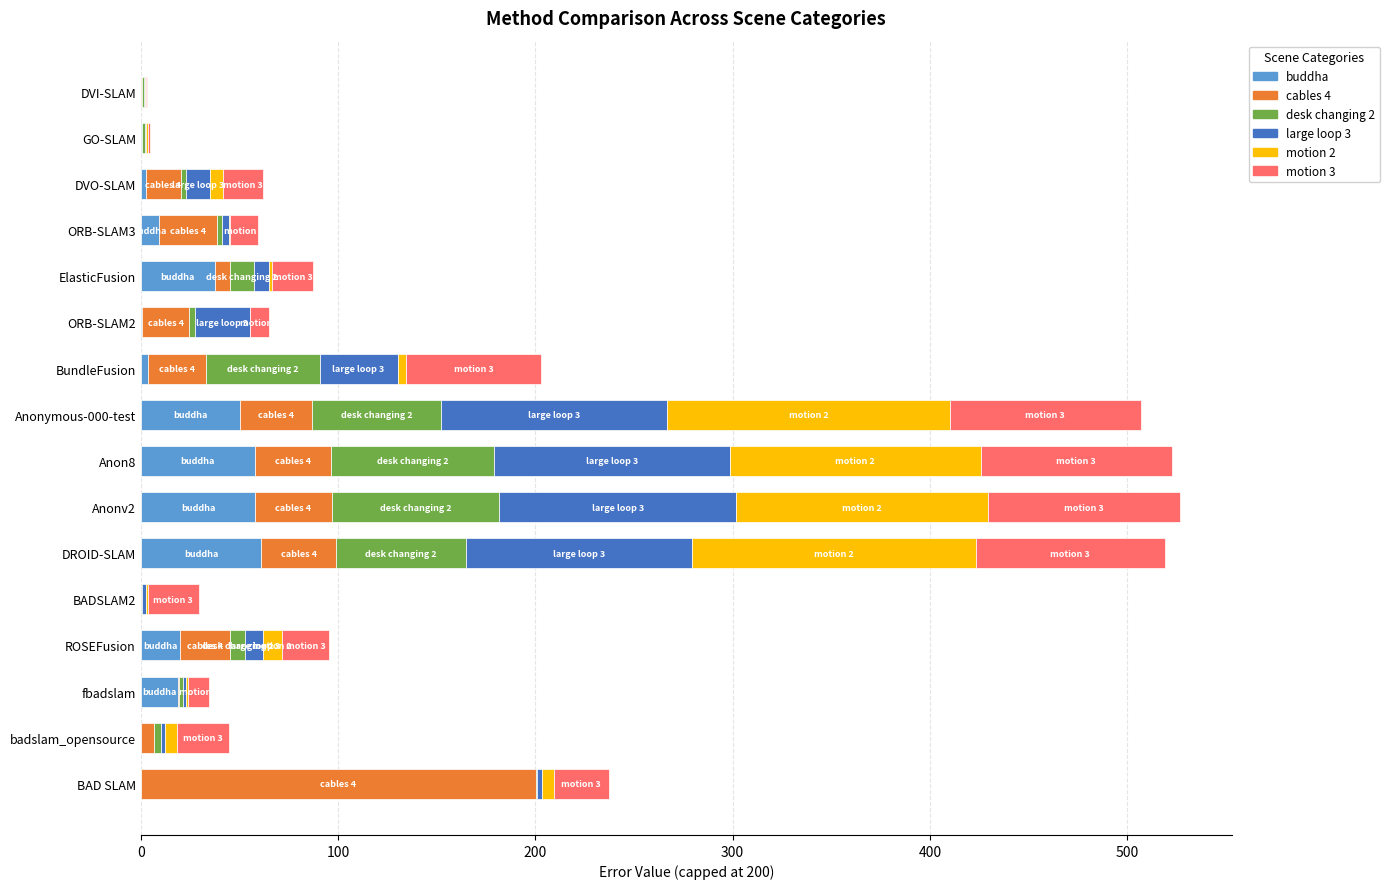

What is the total value across all series at Anonv2?

526.7